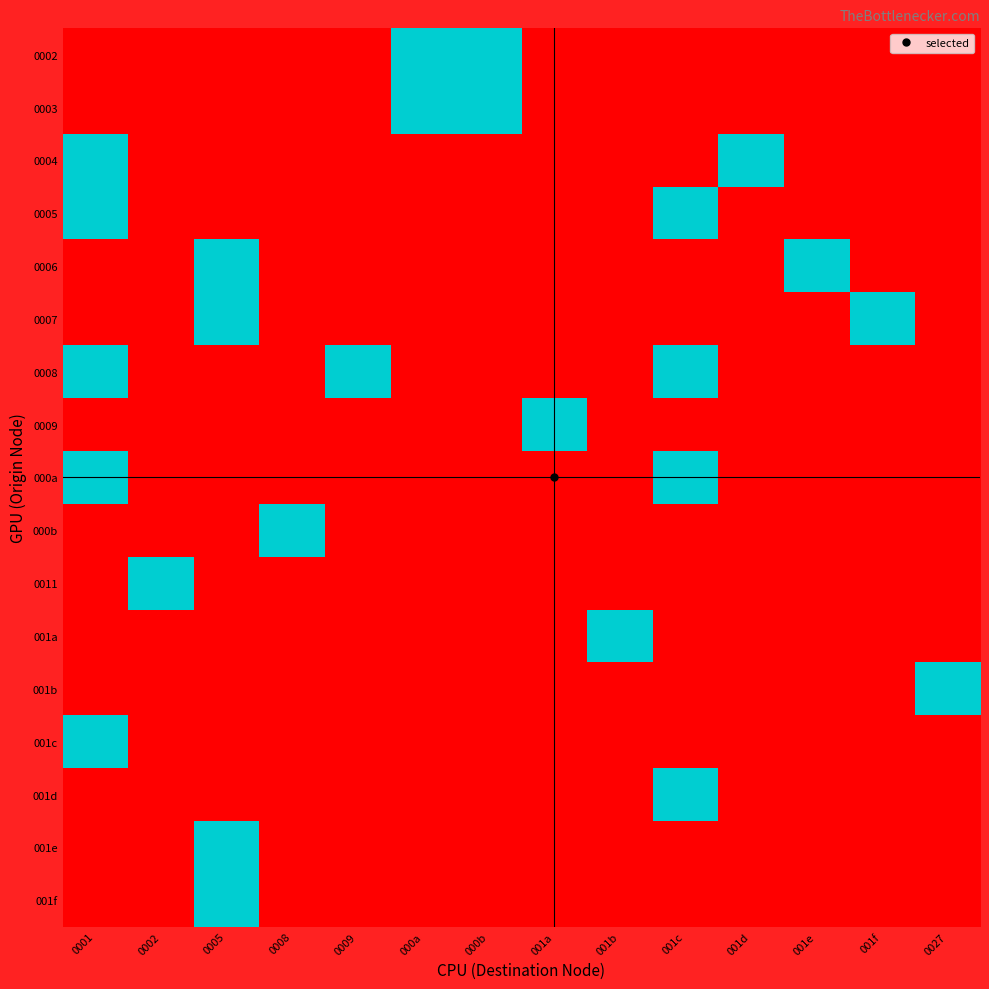

What is the total value across all series at 0008?

1